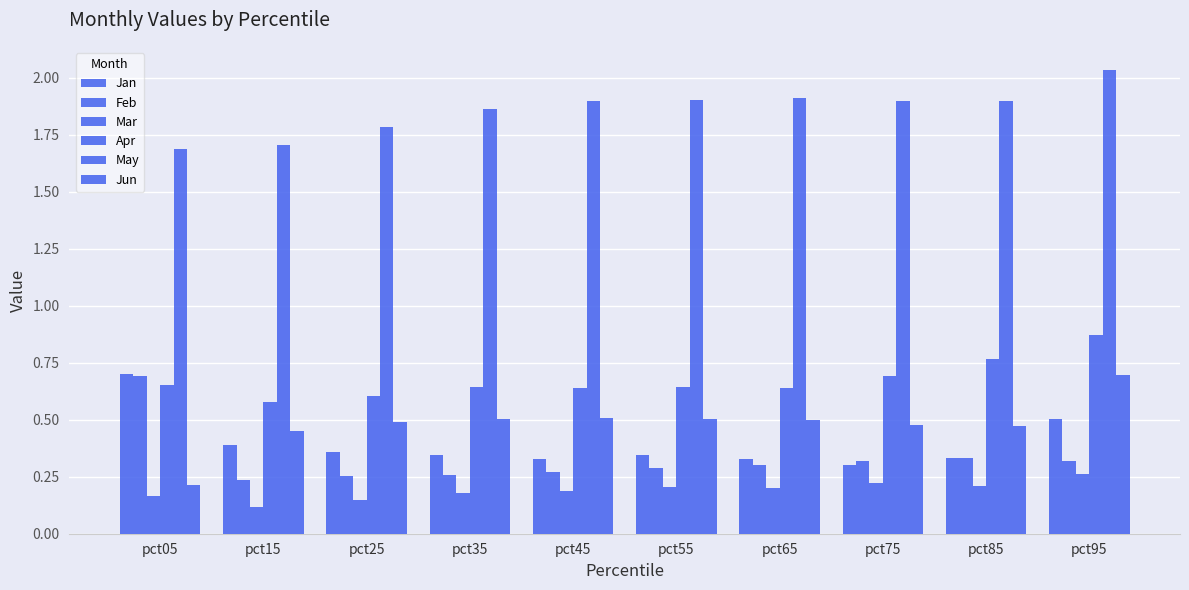

Count the number of categories in the chart.

10